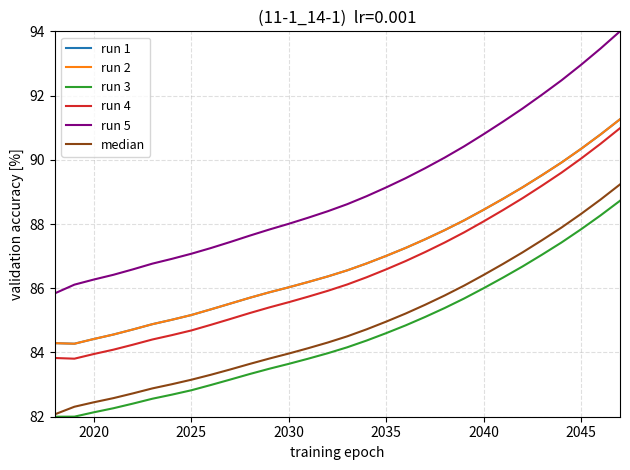

What is the minimum value for run 4?

83.8